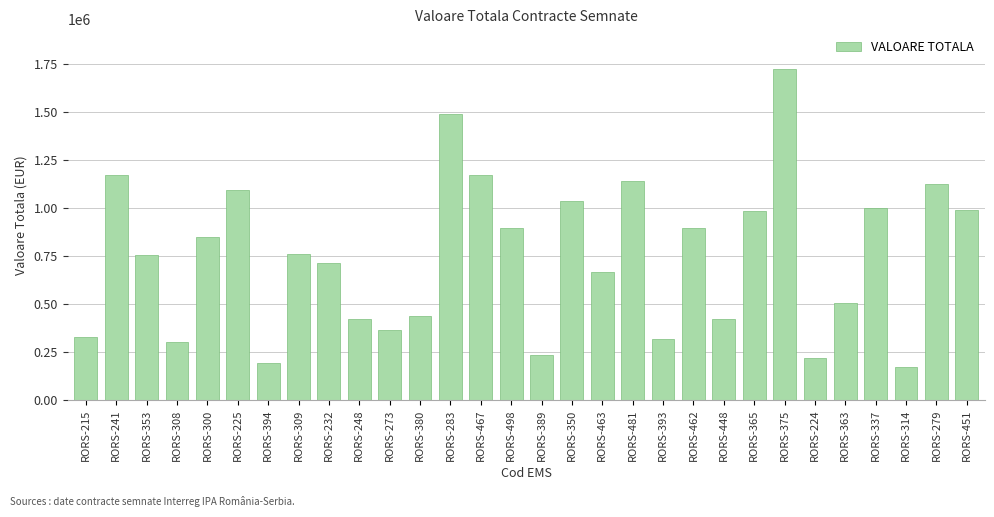

What is the label of the 21st bar from the right?

RORS-248